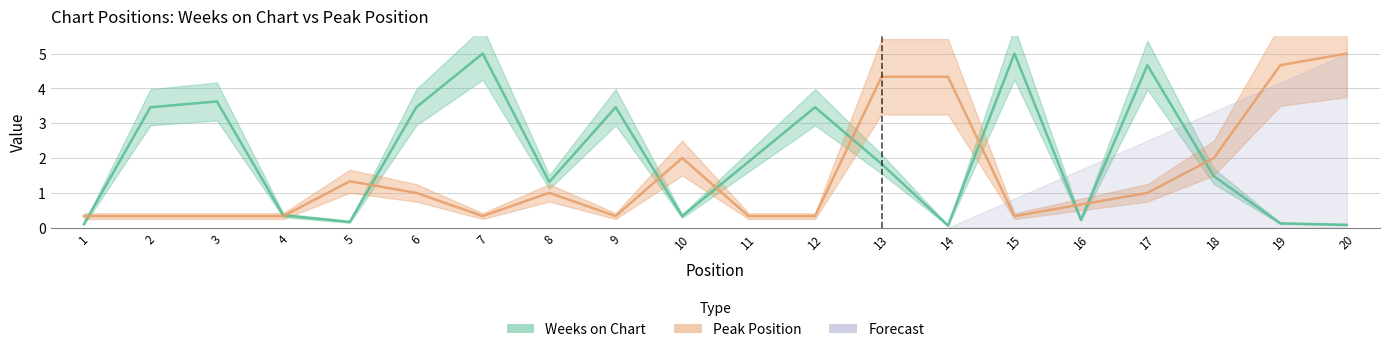

Rank the categories by Weeks on Chart value from highest to lowest.

7, 15, 17, 3, 2, 6, 9, 12, 11, 13, 18, 8, 4, 10, 16, 5, 19, 1, 20, 14